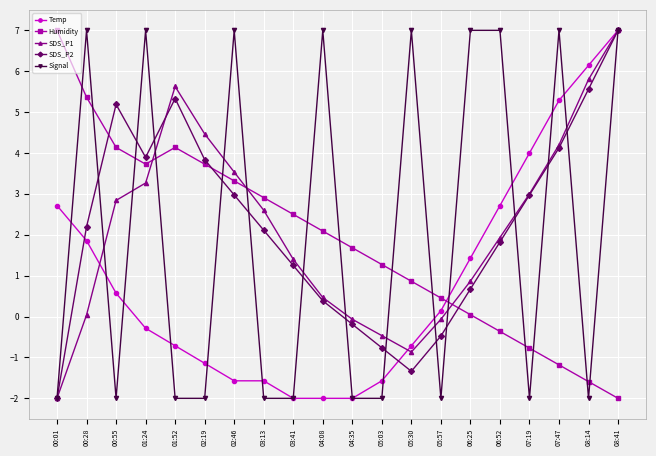

What is the spread (max minus min) of values at 00:01?

9.0